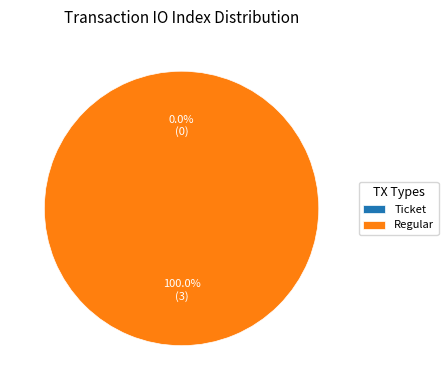

To the nearest percent, what is the difference between the Ticket (io_index=0) and Regular (io_index=3) slice percentages?

100%